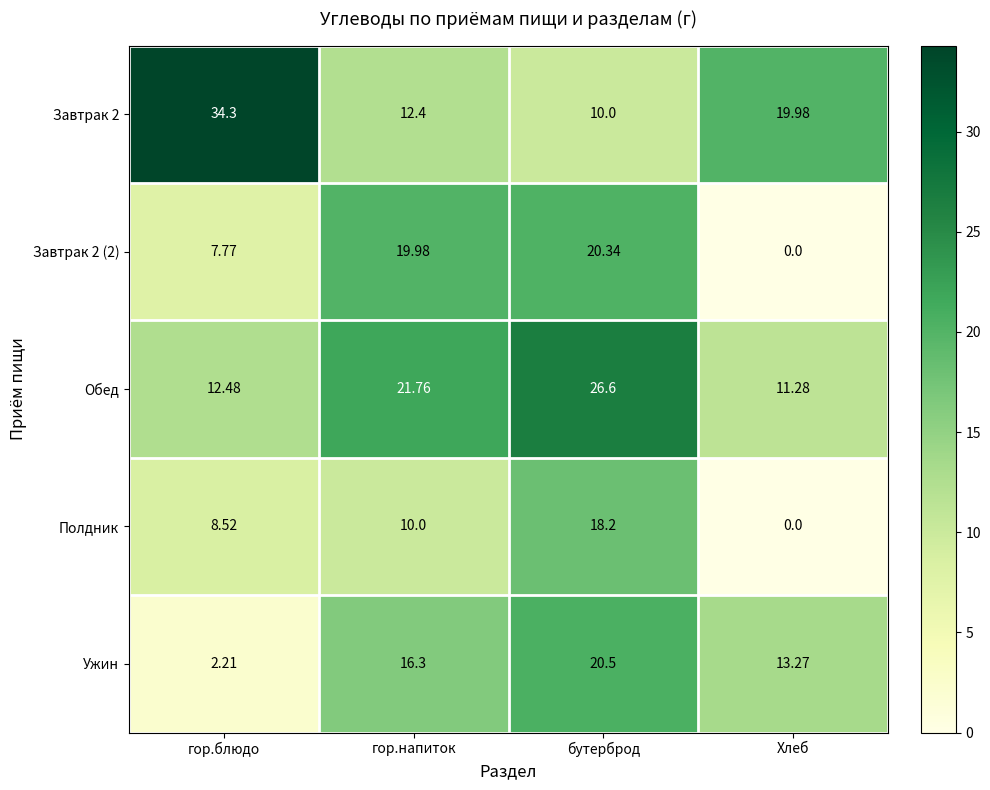

Is the value of Завтрак 2 at гор.напиток greater than the value of Обед at гор.блюдо?

No